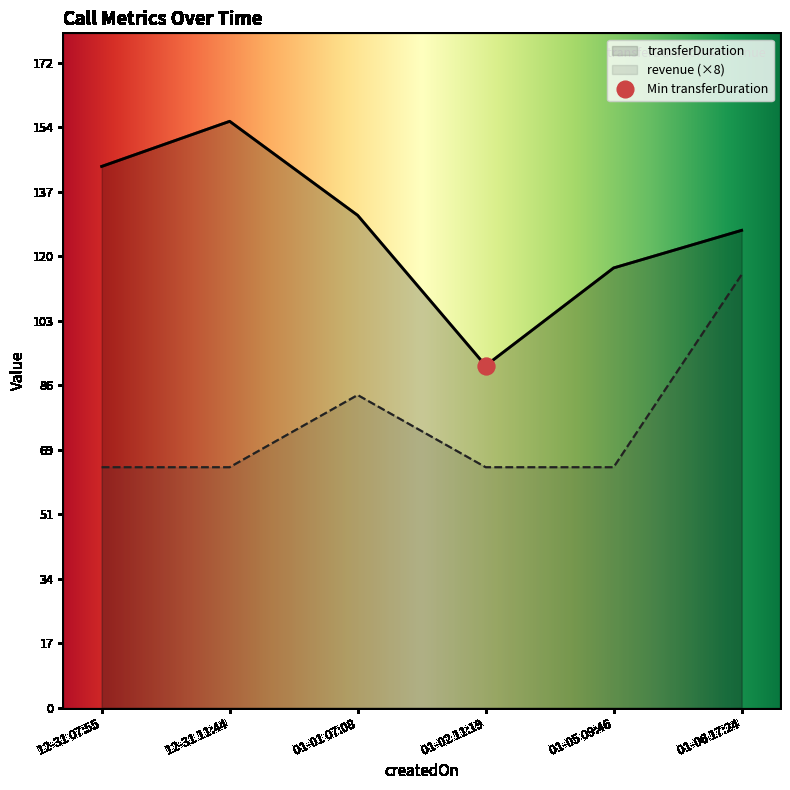

Is it true that transferDuration equals 144.0 at 12-31 07:55?

True